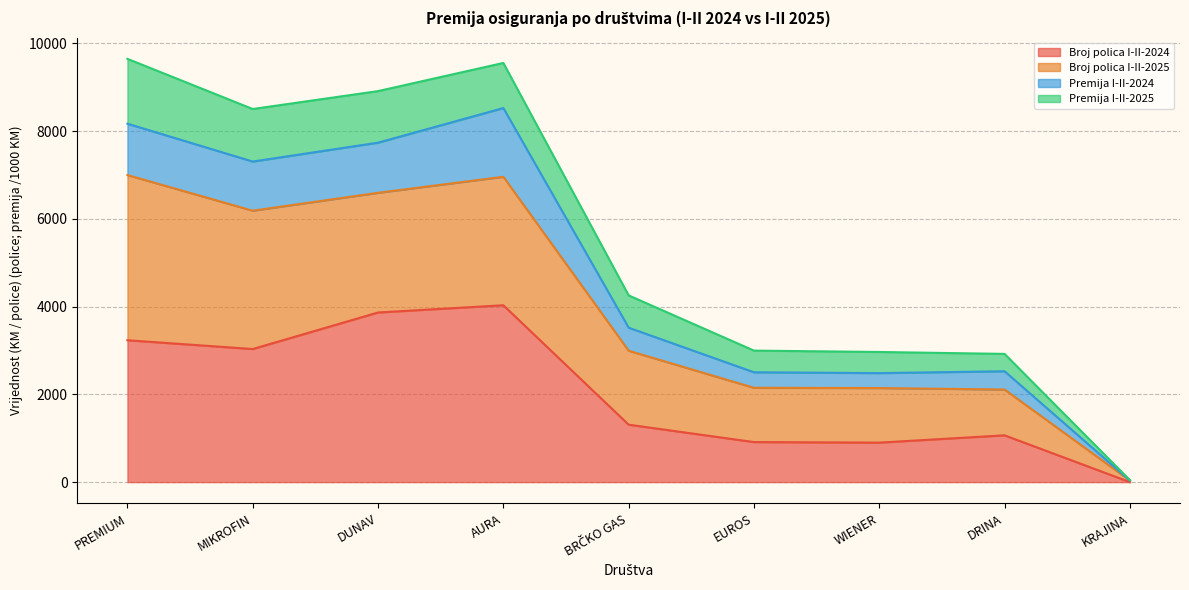

Between EUROS and MIKROFIN, which is larger?

MIKROFIN